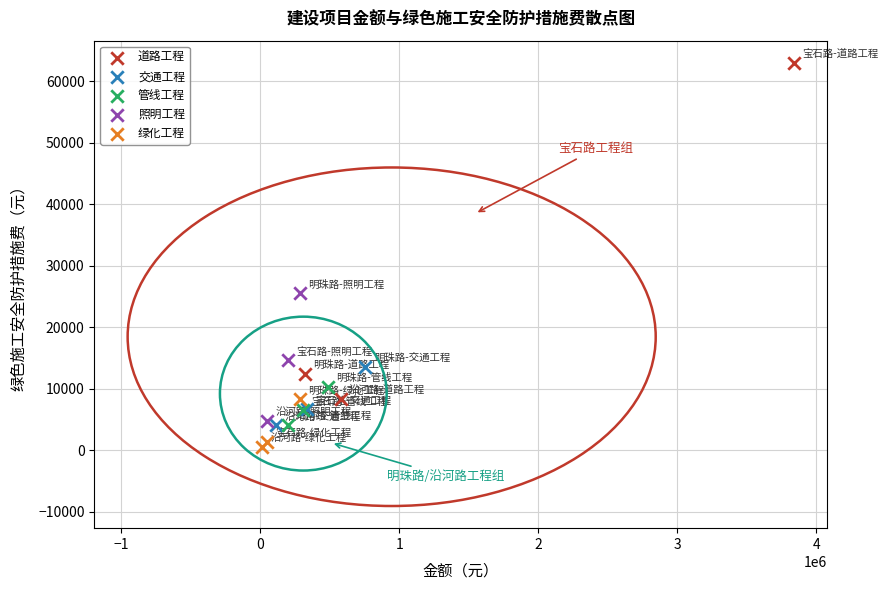

Which series reaches the minimum Y coordinate?

绿化工程